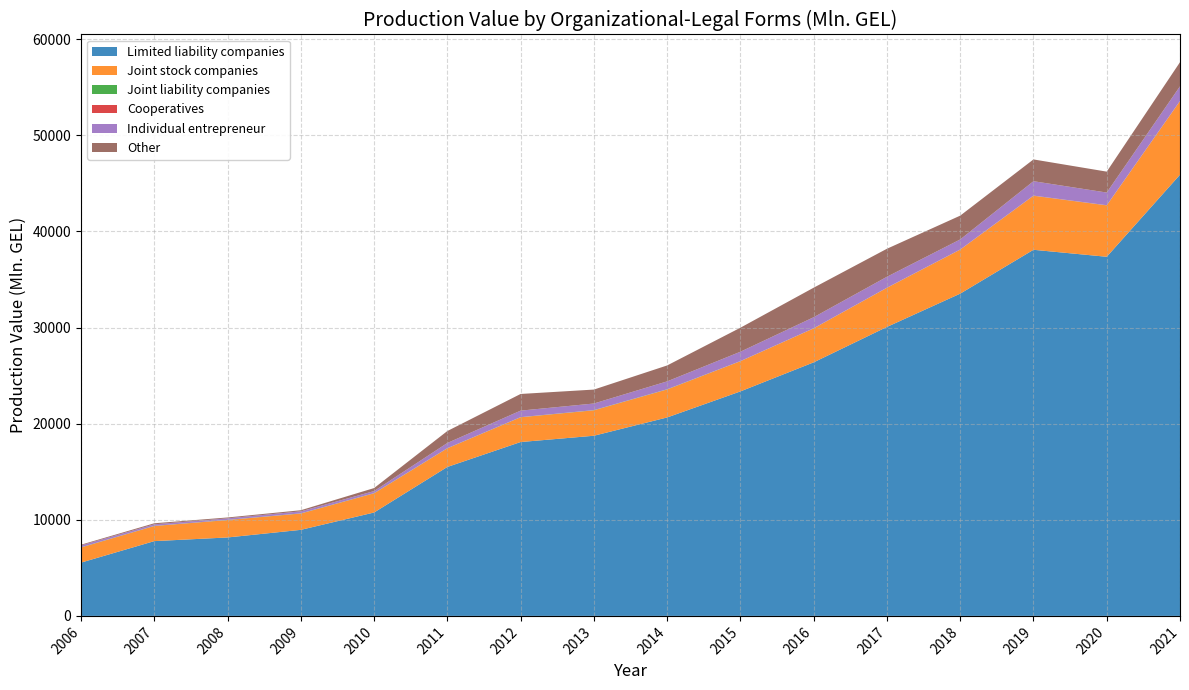

Reading right to left, extract all data points from this chart.

Limited liability companies: 2021=45901.0	2020=37363.4	2019=38090.5	2018=33527.4	2017=30064.8	2016=26379.4	2015=23356.3	2014=20646.8	2013=18743.4	2012=18088.4	2011=15496.8	2010=10758.2	2009=8953.0	2008=8161.5	2007=7779.8	2006=5545.1
Joint stock companies: 2021=7654.3	2020=5340.4	2019=5612.8	2018=4574.1	2017=4067.8	2016=3533.2	2015=3140.4	2014=2910.3	2013=2644.7	2012=2575.7	2011=1938.4	2010=1992.7	2009=1696.0	2008=1810.7	2007=1568.7	2006=1568.0
Joint liability companies: 2021=6.3	2020=9.8	2019=8.0	2018=7.2	2017=7.0	2016=7.5	2015=9.4	2014=21.5	2013=20.0	2012=13.3	2011=13.2	2010=20.1	2009=18.4	2008=16.2	2007=16.2	2006=21.7
Cooperatives: 2021=19.3	2020=13.4	2019=18.6	2018=13.1	2017=7.3	2016=3.4	2015=3.0	2014=0.5	2013=0.6	2012=0.7	2011=1.1	2010=0.7	2009=1.3	2008=1.6	2007=1.1	2006=3.7
Individual entrepreneur: 2021=1517.0	2020=1317.6	2019=1495.1	2018=1044.0	2017=1136.3	2016=1150.1	2015=974.9	2014=820.3	2013=687.8	2012=678.5	2011=541.1	2010=215.0	2009=208.4	2008=158.9	2007=162.4	2006=193.6
Other: 2021=2511.1	2020=2177.2	2019=2266.2	2018=2476.5	2017=2914.9	2016=3073.3	2015=2499.1	2014=1657.6	2013=1450.7	2012=1734.0	2011=1243.9	2010=312.2	2009=117.2	2008=91.6	2007=110.1	2006=76.2